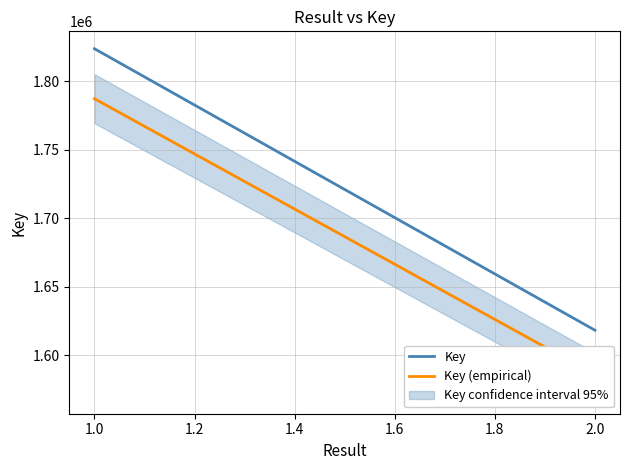

Reading left to right, transcribe all the data shown in this chart.

Key: 1823787.0	1618410.0
Key (empirical): 1787311.3	1586041.8